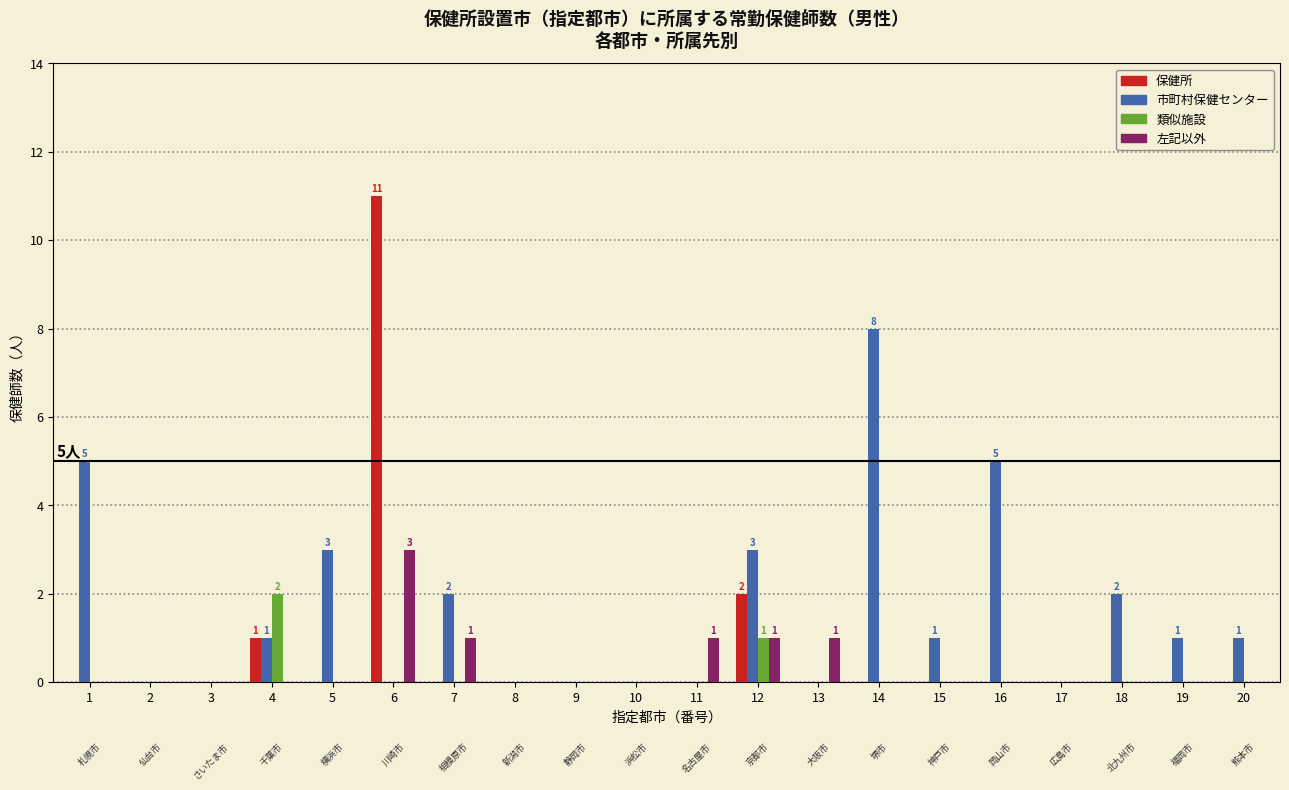

Which series has the largest total across all categories?

市町村保健センター